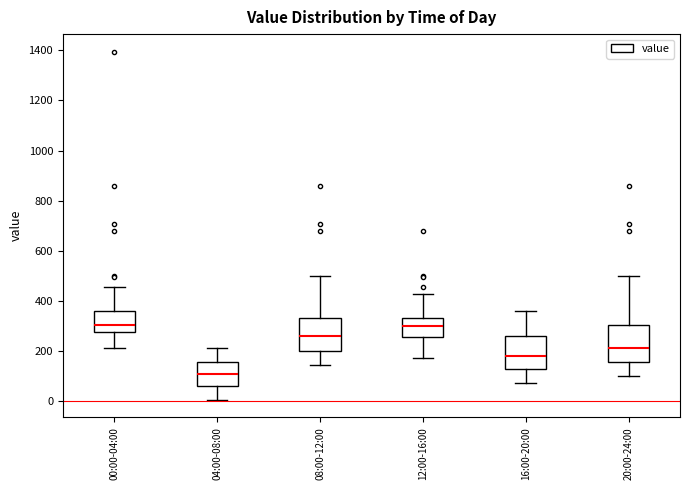

Reading left to right, read every box against the y-axis: the position of its median line, the range the box covers, and the ends of its whiskers. The values are not printed on the chart, so give them approximately, as read against the axis.

00:00-04:00: median 300, box 280 to 360, whiskers 220 to 460
04:00-08:00: median 100, box 60 to 160, whiskers 0 to 220
08:00-12:00: median 260, box 200 to 340, whiskers 140 to 500
12:00-16:00: median 300, box 260 to 340, whiskers 180 to 420
16:00-20:00: median 180, box 120 to 260, whiskers 80 to 360
20:00-24:00: median 220, box 160 to 300, whiskers 100 to 500